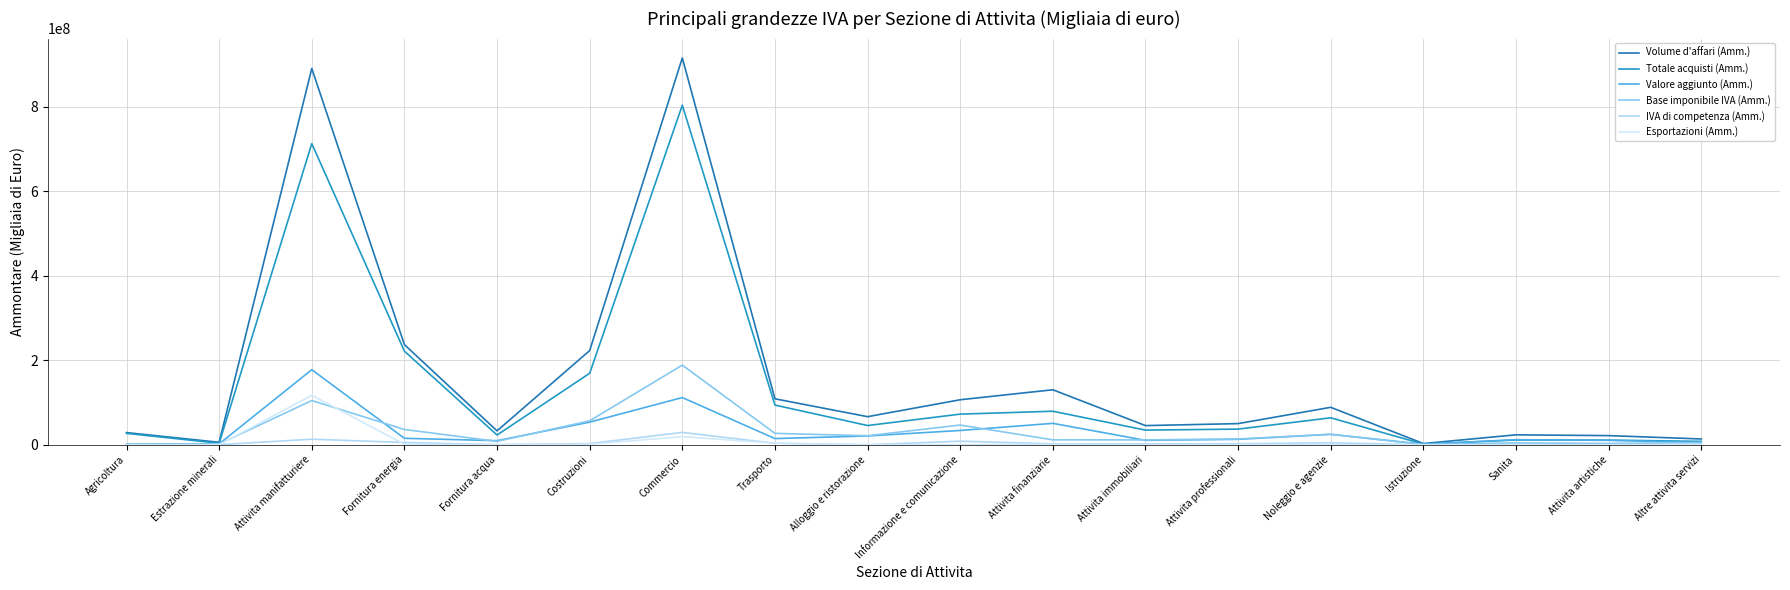

Does the chart have visible grid lines?

Yes